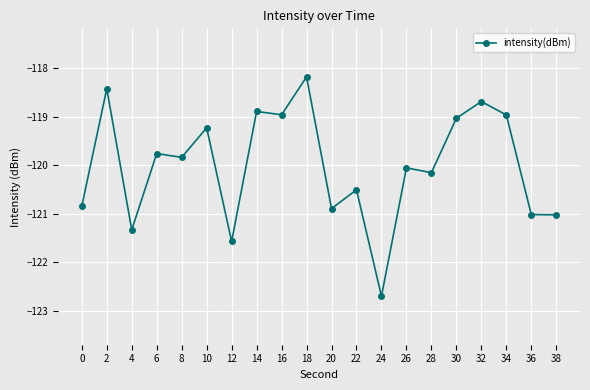

Reading right to left, what are all the values shown in this chart?

-121.0	-121.0	-119.0	-118.7	-119.0	-120.2	-120.1	-122.7	-120.5	-120.9	-118.2	-119.0	-118.9	-121.6	-119.2	-119.8	-119.8	-121.3	-118.4	-120.8